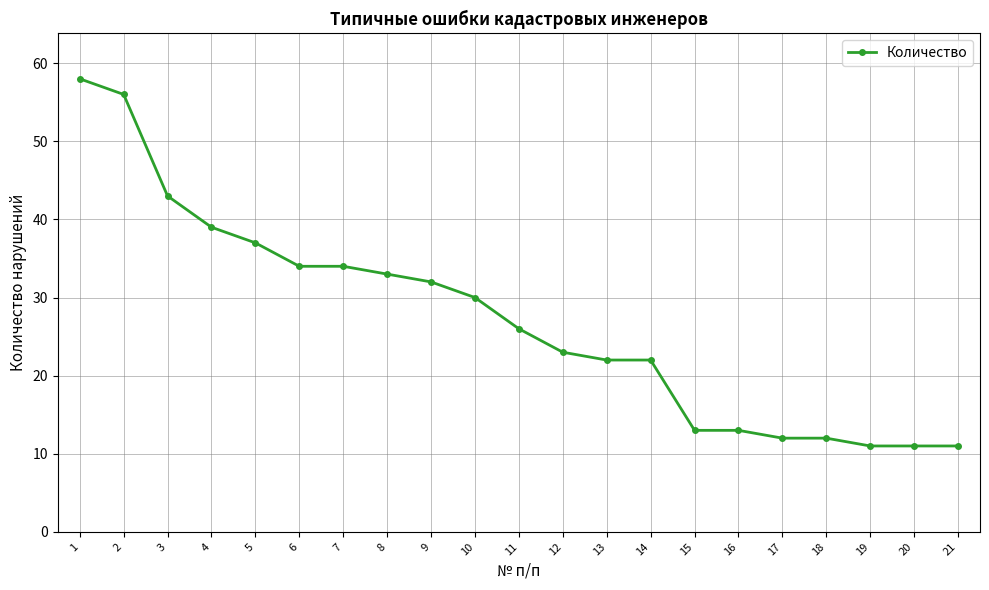

Which category has the highest value across all series?

1